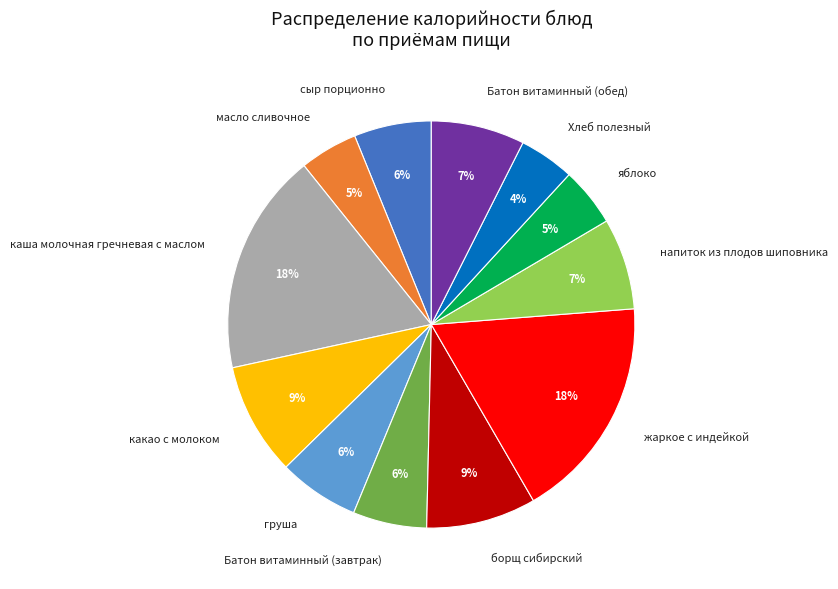

Between Хлеб полезный and Батон витаминный (обед), which is larger?

Батон витаминный (обед)